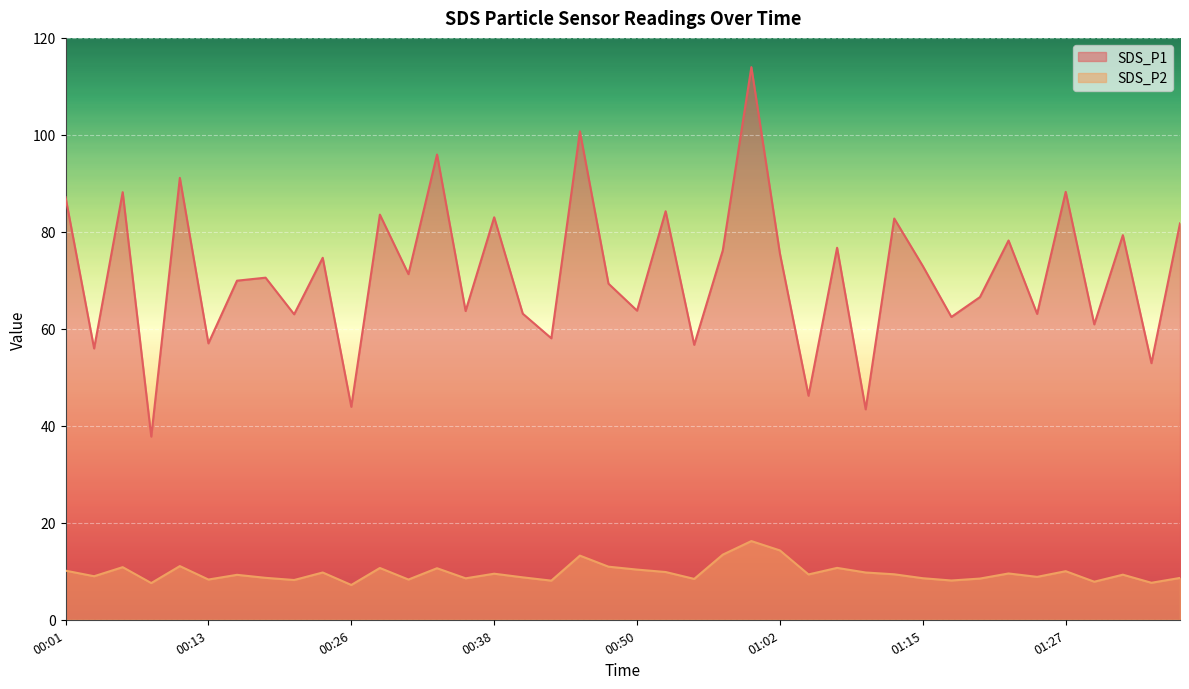

Reading left to right, transcribe all the data shown in this chart.

SDS_P1: 87.2	56.0	88.2	37.8	91.1	57.0	69.9	70.5	63.0	74.7	43.9	83.5	71.3	96.0	63.7	83.0	63.1	58.0	100.7	69.3	63.8	84.2	56.7	76.2	114.0	75.5	46.2	76.7	43.4	82.8	73.0	62.5	66.5	78.2	63.1	88.2	60.9	79.3	52.9	81.8
SDS_P2: 10.1	9.0	10.8	7.6	11.1	8.3	9.3	8.7	8.2	9.8	7.2	10.7	8.3	10.6	8.6	9.5	8.8	8.1	13.2	10.9	10.3	9.8	8.4	13.4	16.2	14.3	9.3	10.7	9.8	9.4	8.6	8.1	8.5	9.6	8.8	10.0	7.8	9.3	7.6	8.6